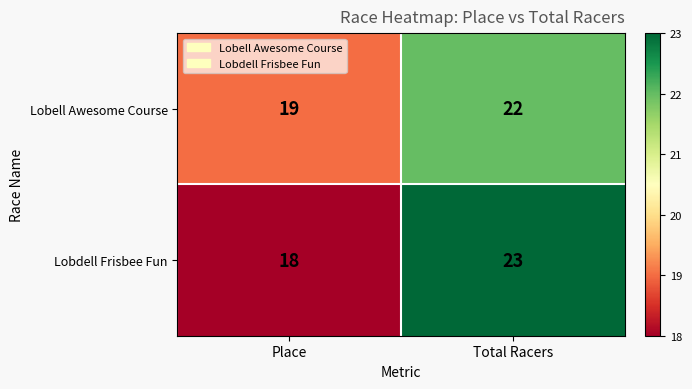

Which category has the highest value across all series?

Total Racers